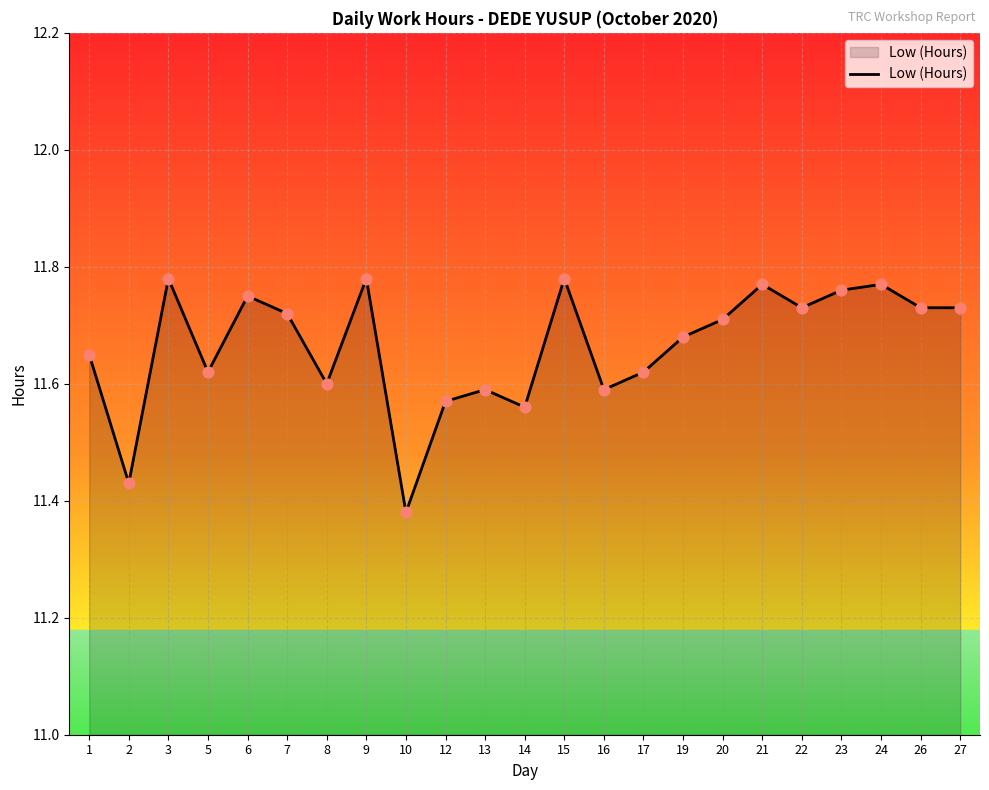

Between 9 and 8, which is larger?

9